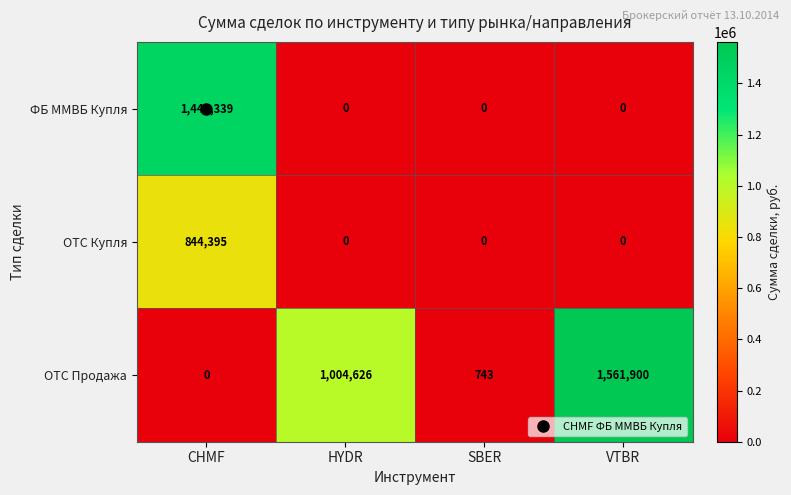

Is it true that OTC Продажа equals 239108 at HYDR?

False